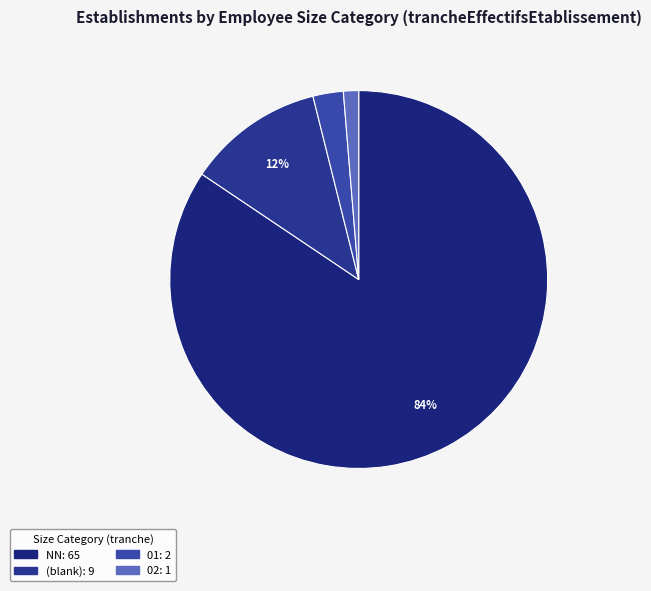

How many slices are in this pie chart?

4